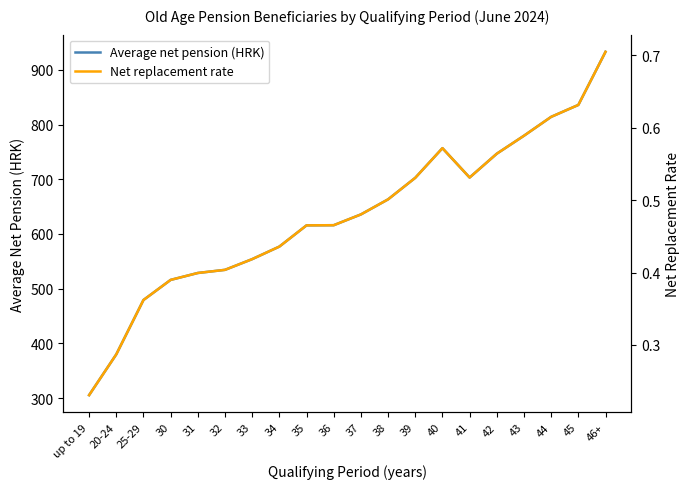

Between 39 and 40, which series saw the biggest shift?

Average net pension (HRK)